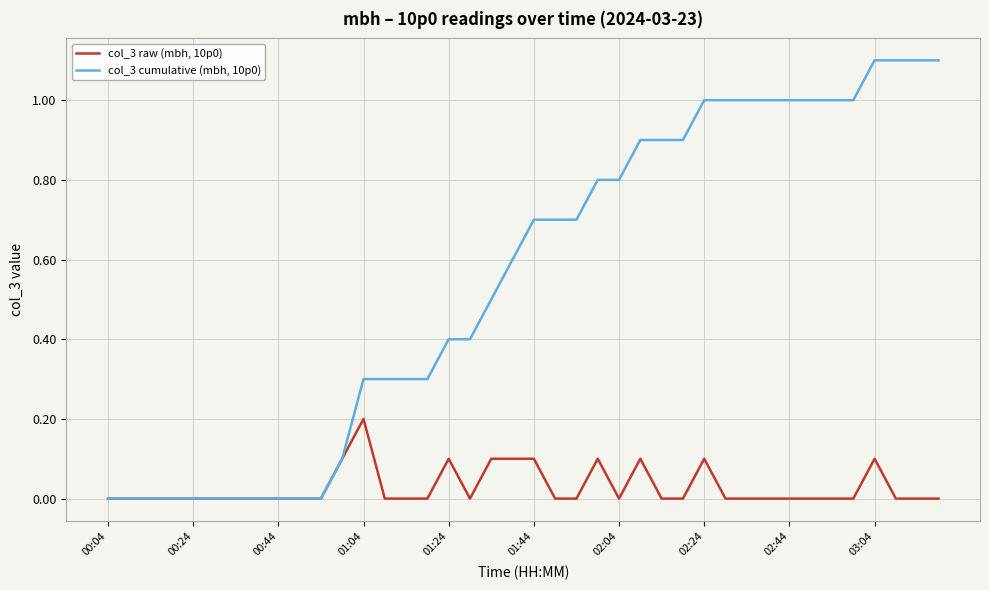

List the series in order of their peak value, lowest first.

col_3 raw (mbh, 10p0), col_3 cumulative (mbh, 10p0)